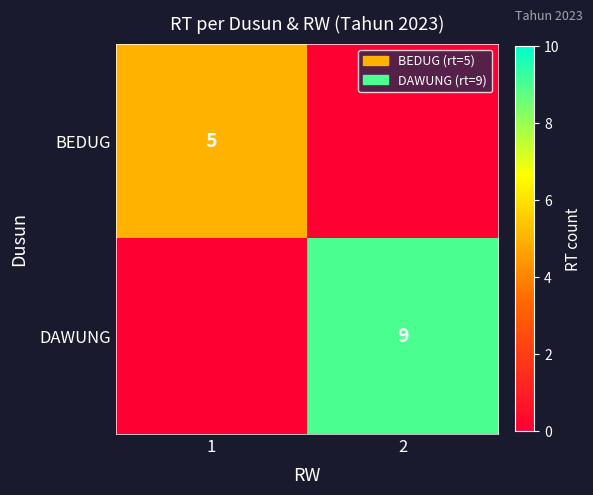

The DAWUNG series shows 6 at 2. True or false?

False